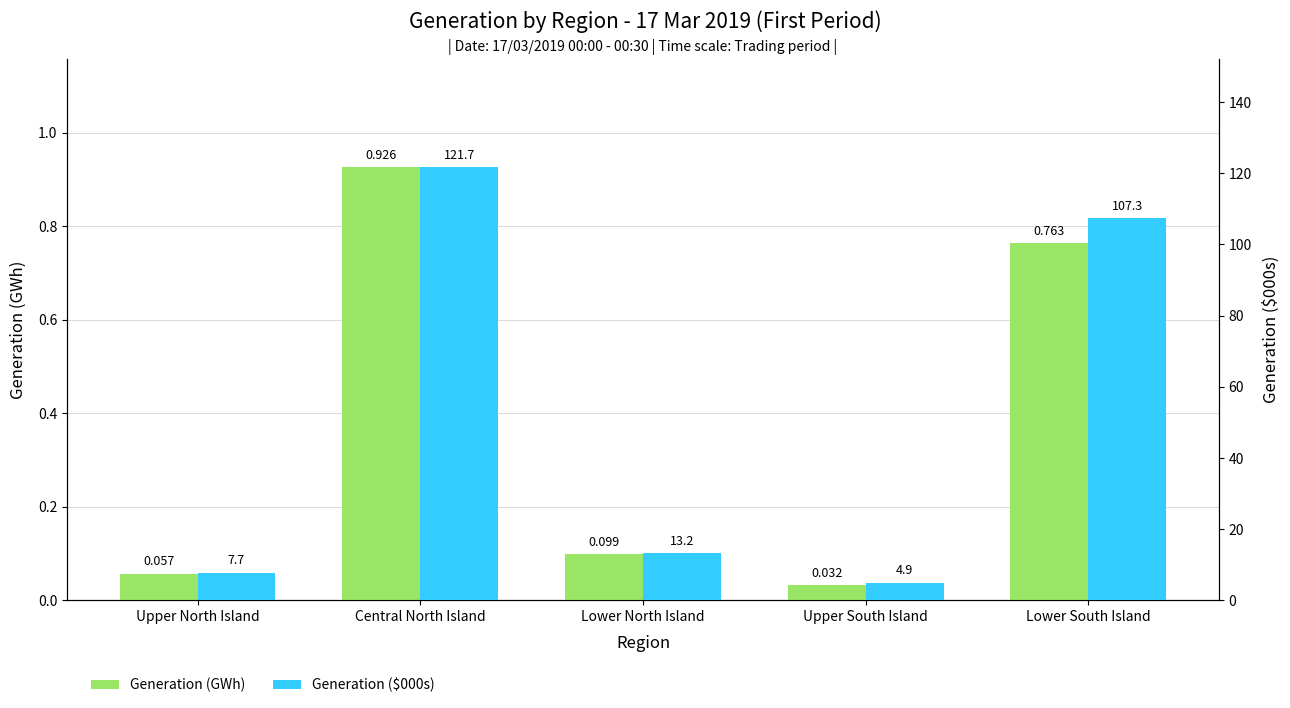

At which label does Generation ($000s) reach its minimum?

Upper South Island